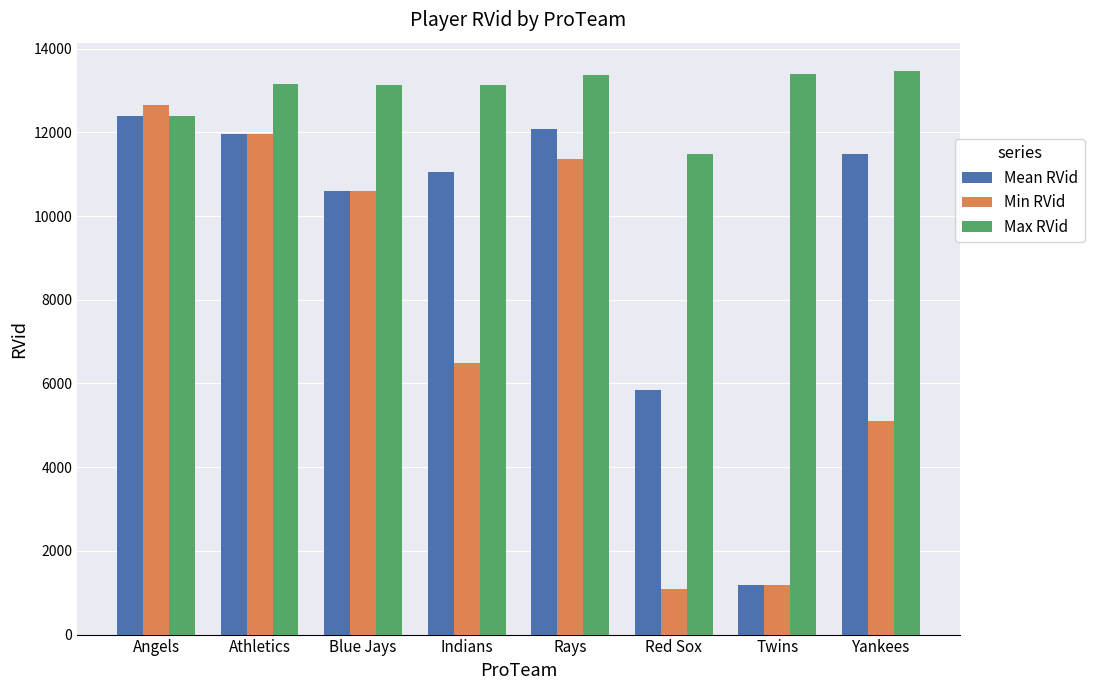

Where does the Mean RVid series first go above 11485?

Angels